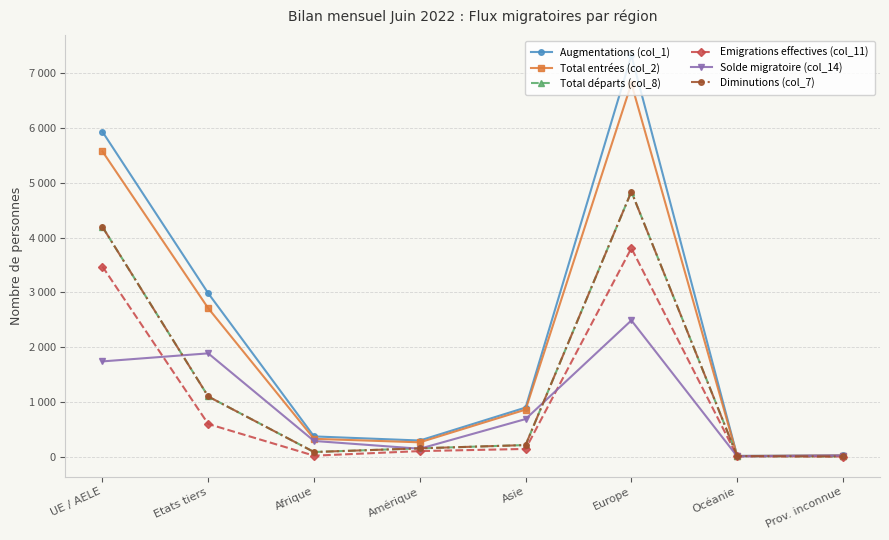

What is the total value across all series at Prov. inconnue?

63